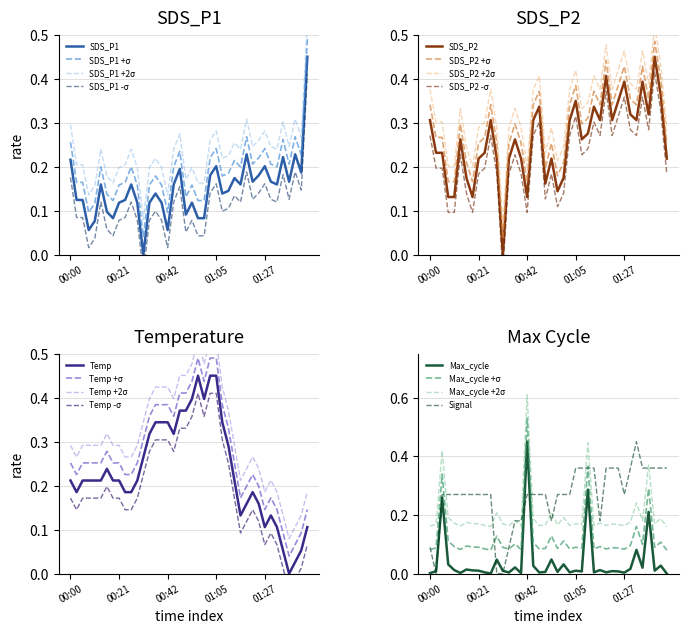

At which category does Max_cycle reach its first local peak?

00:05